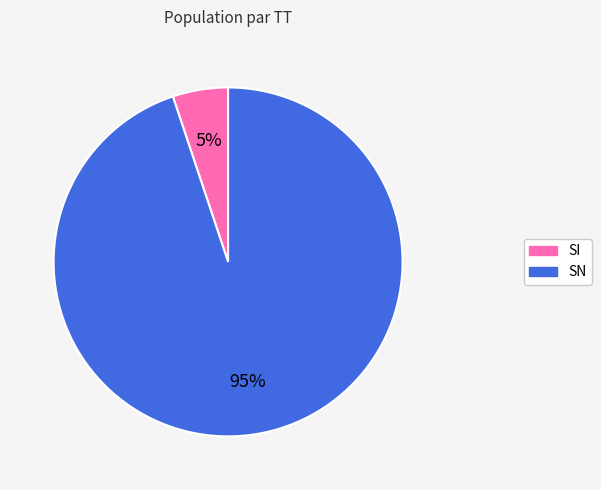

Count the number of slices in the pie.

2